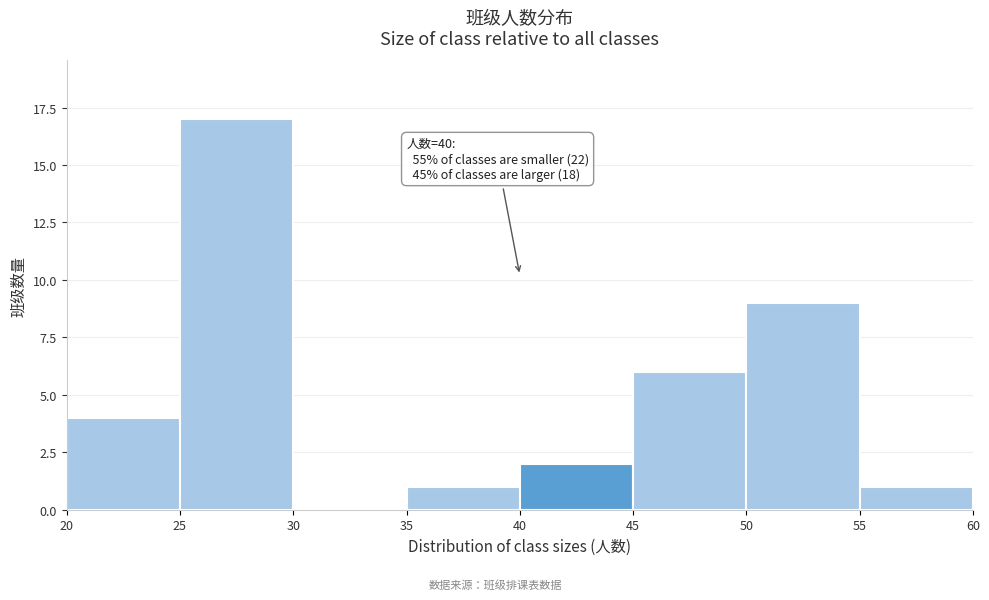

Which range on the x-axis has the tallest bar?

25 to 30